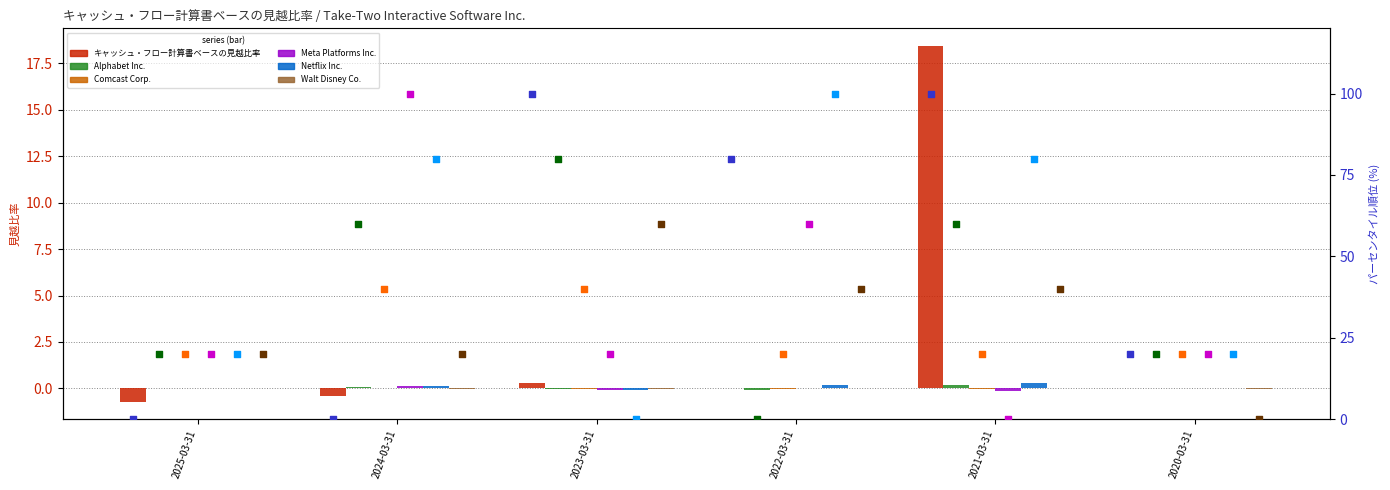

Is the value of キャッシュ・フロー計算書ベースの見越比率 at 2023-03-31 greater than the value of Alphabet Inc. at 2024-03-31?

Yes